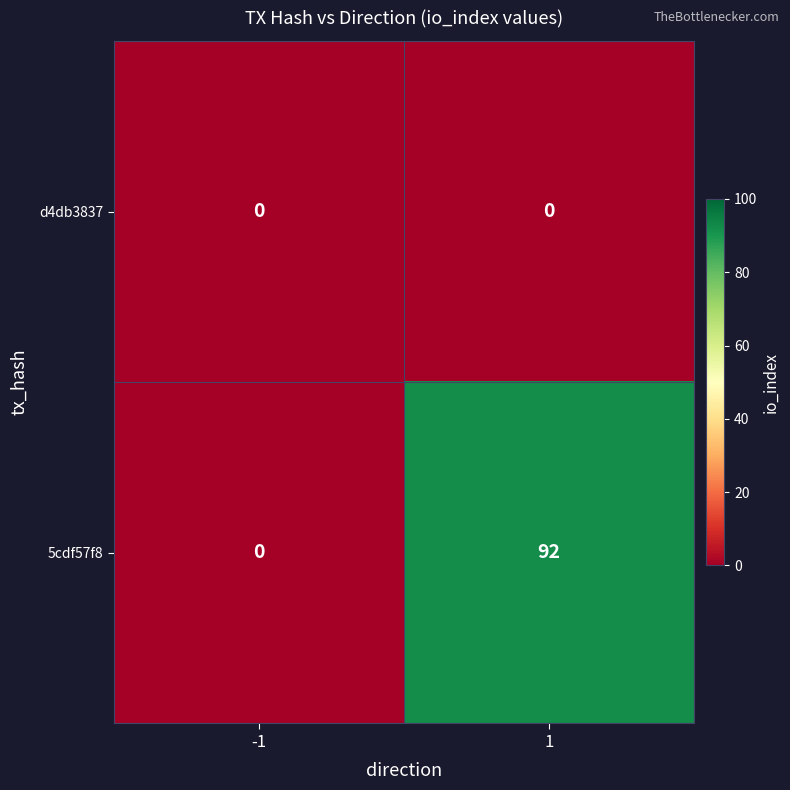

List the series in order of their peak value, highest first.

5cdf57f8, d4db3837